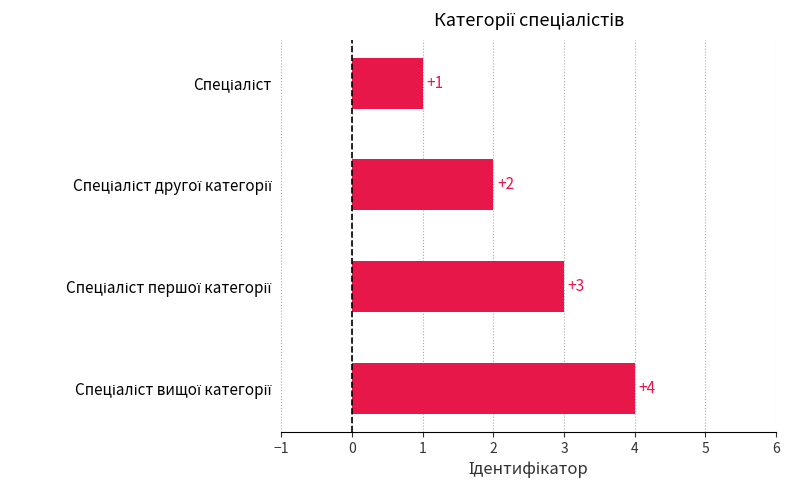

How many values are between 2 and 4?

3